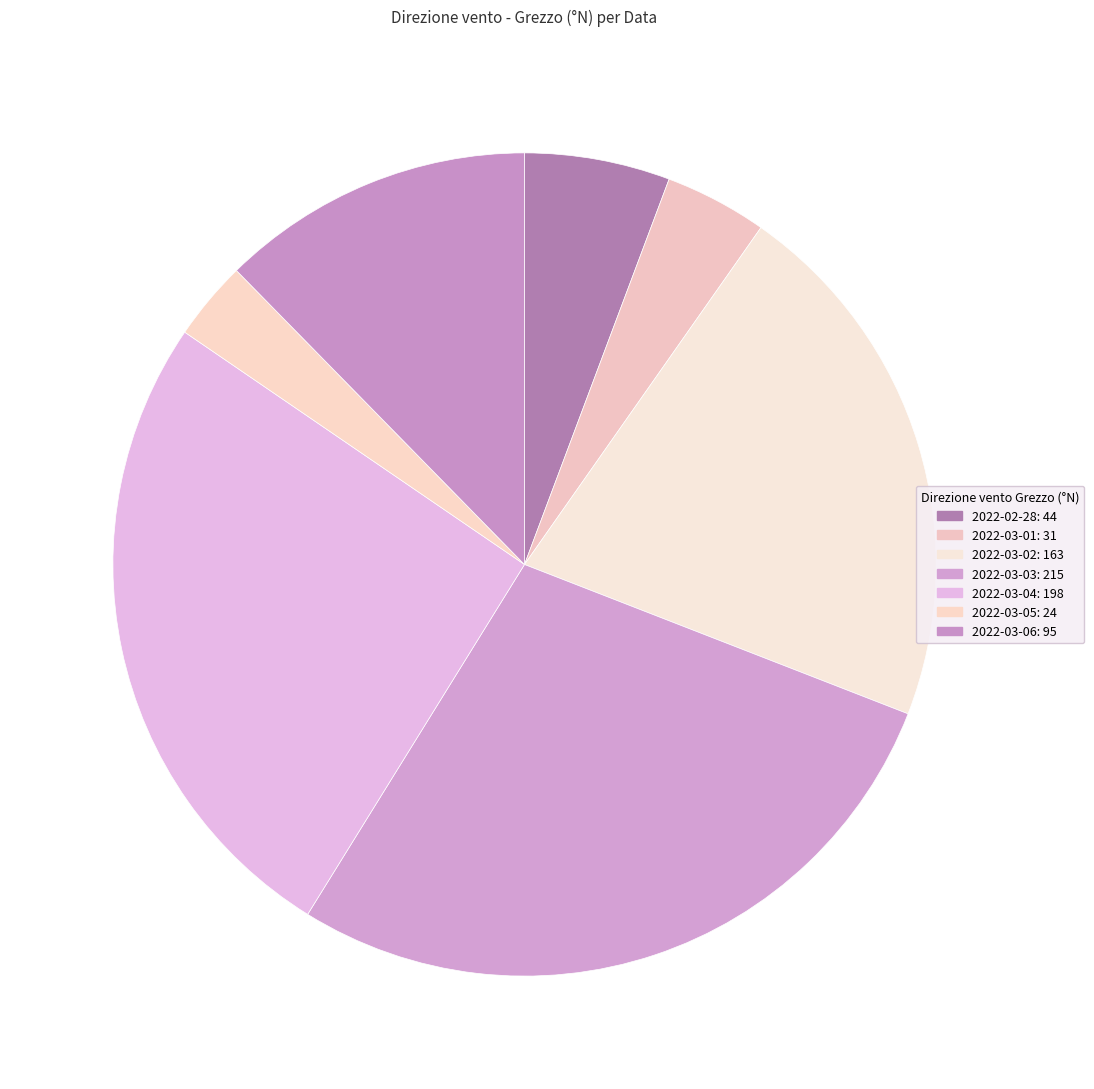

How many segments does this pie chart have?

7